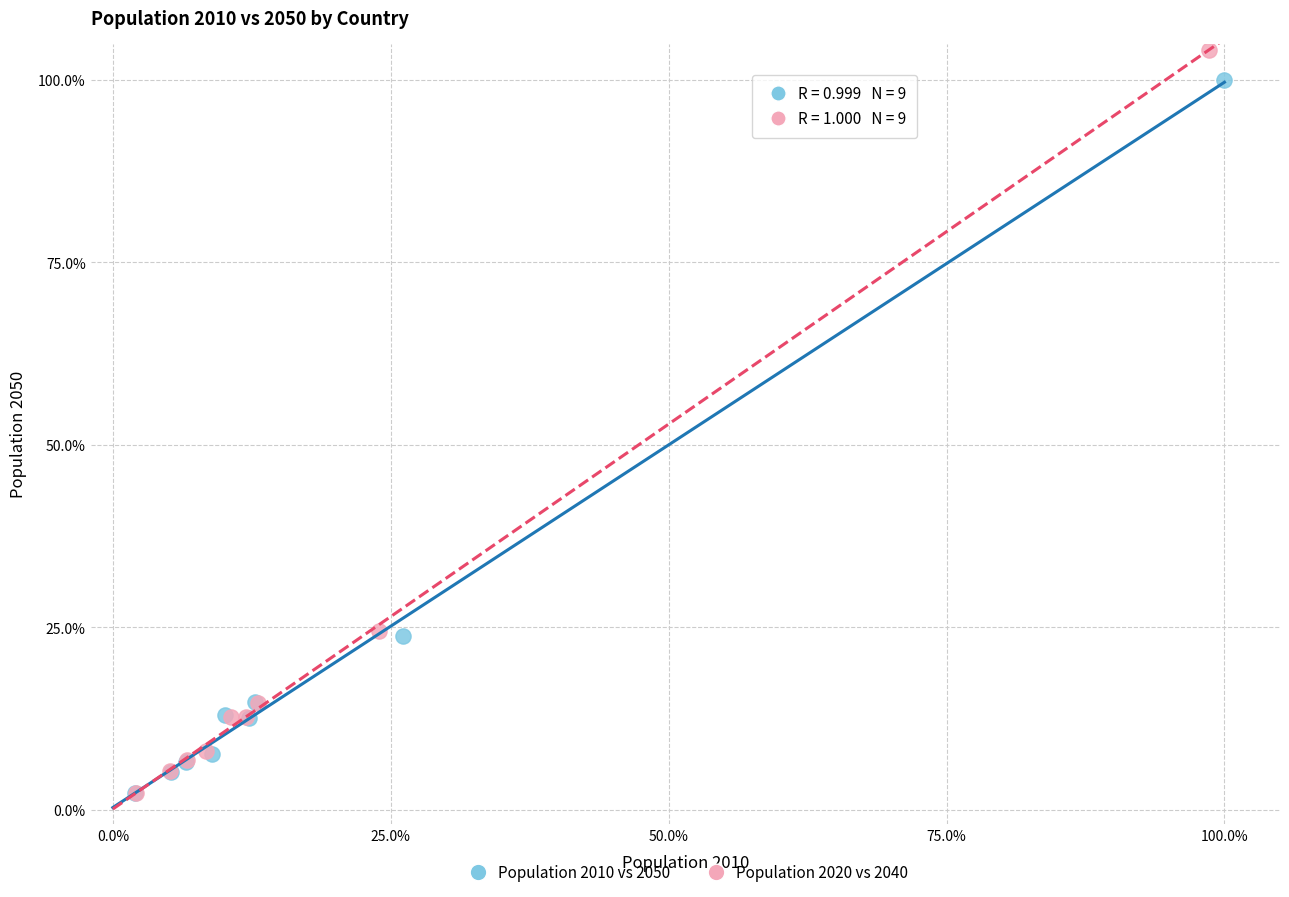

Which series has the largest Y range (max minus min)?

Population 2020 vs 2040